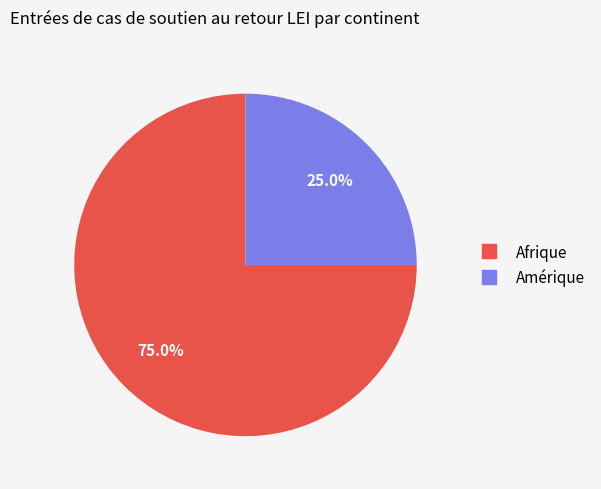

Is there any slice that represents more than half of the pie?

Yes